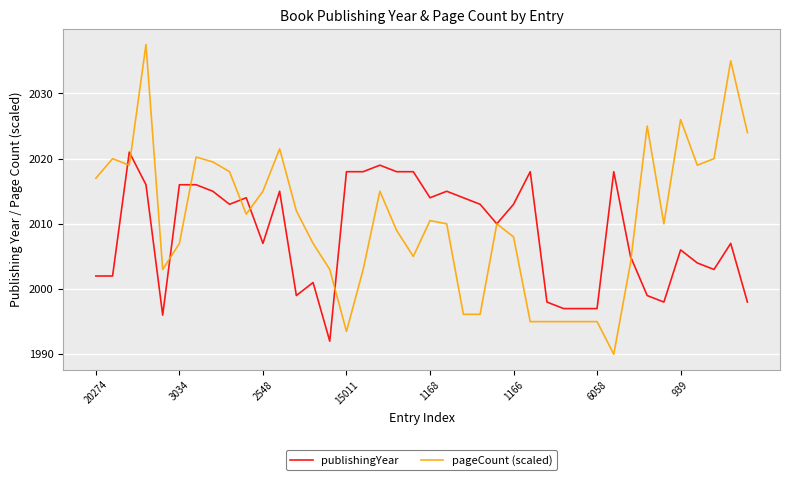

What is the smallest value displayed?

1990.0